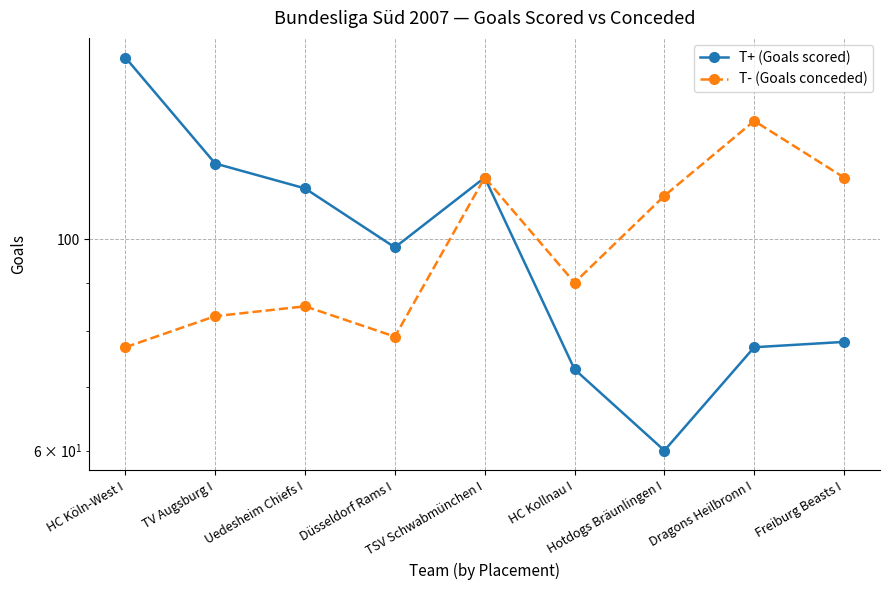

Which series has the largest total across all categories?

T+ (Goals scored)